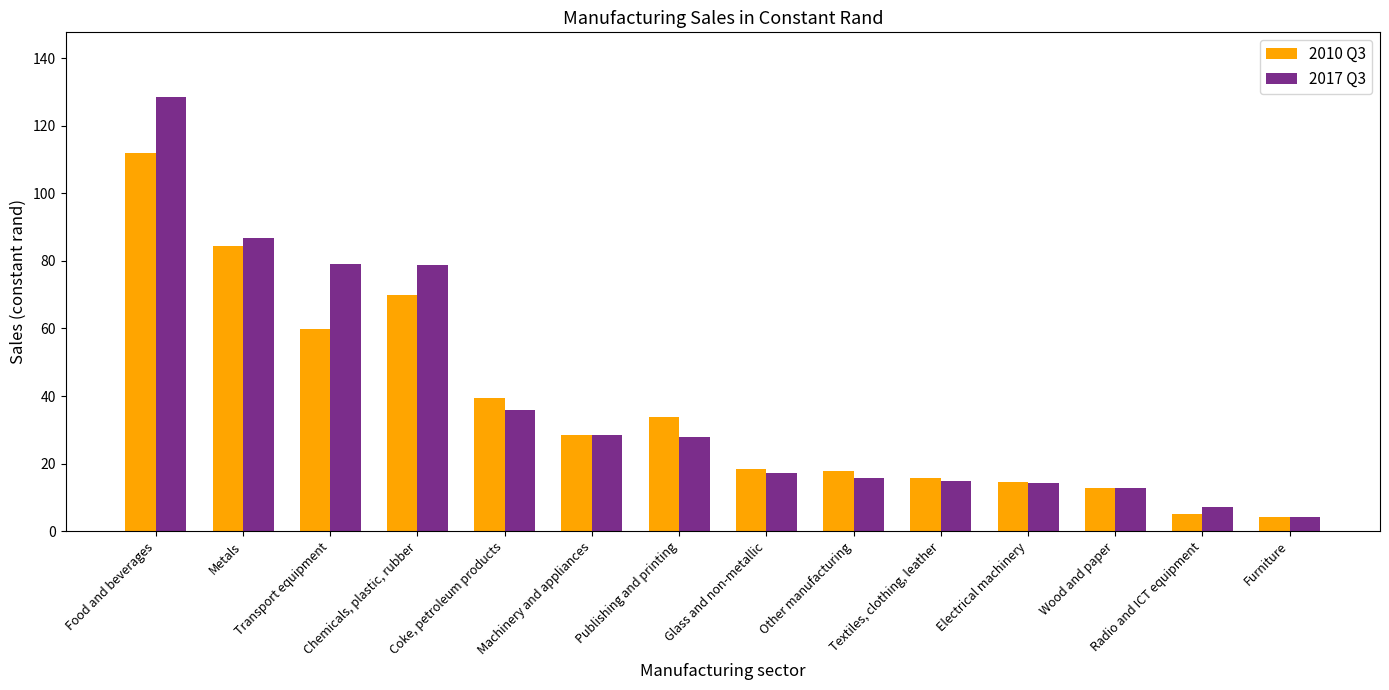

Which label corresponds to the largest value in the chart?

Food and beverages